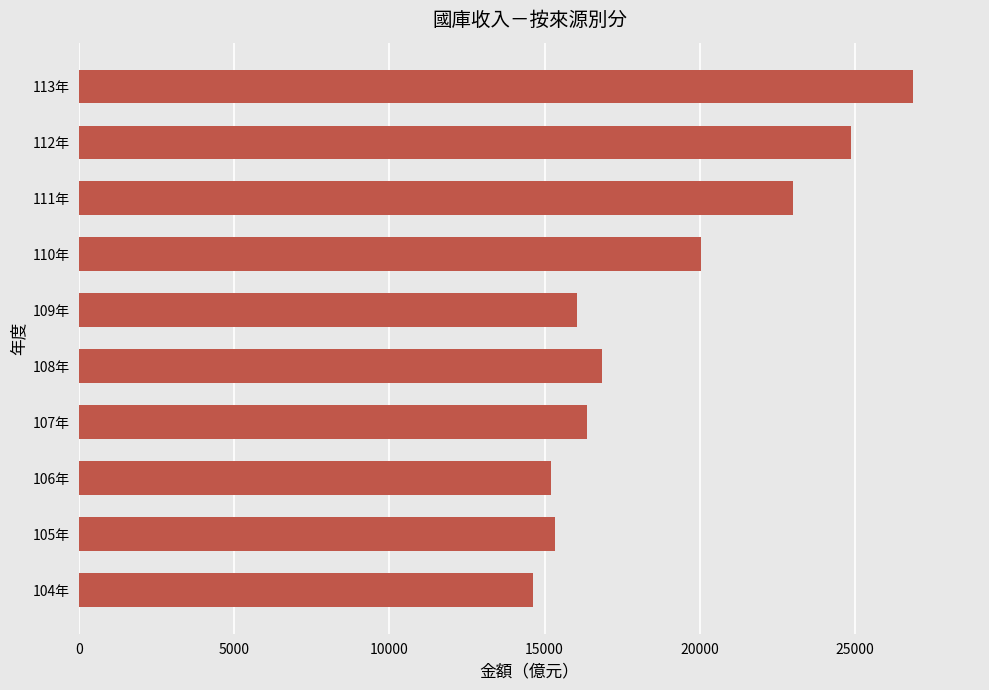

What is the difference between the values at 110年 and 113年?

6860